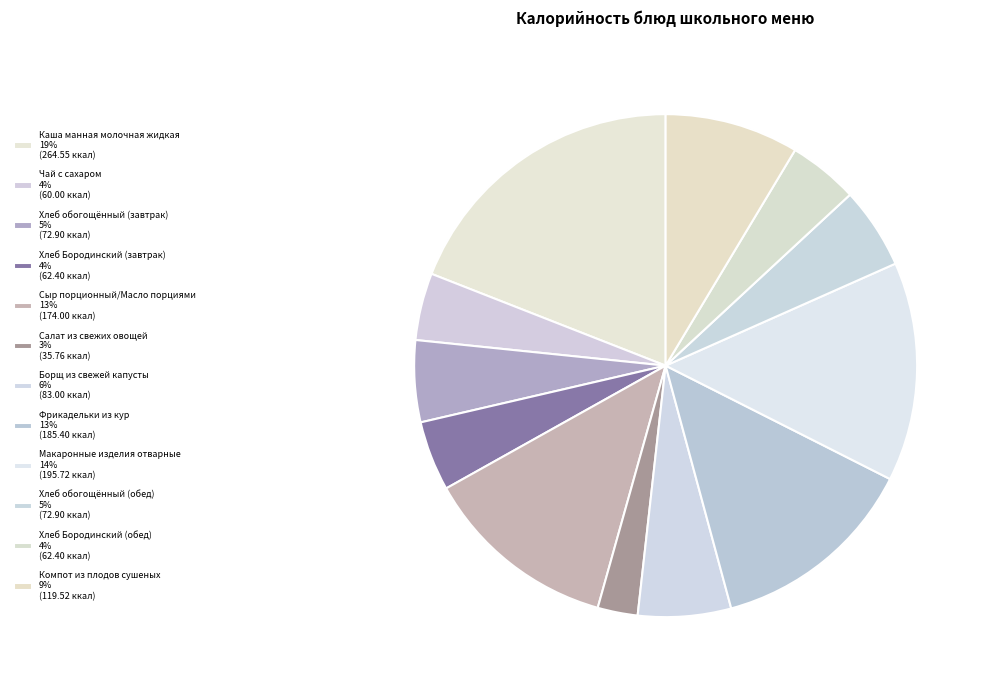

Combined, do Салат из свежих овощей and Хлеб Бородинский (обед) account for over 50%?

No